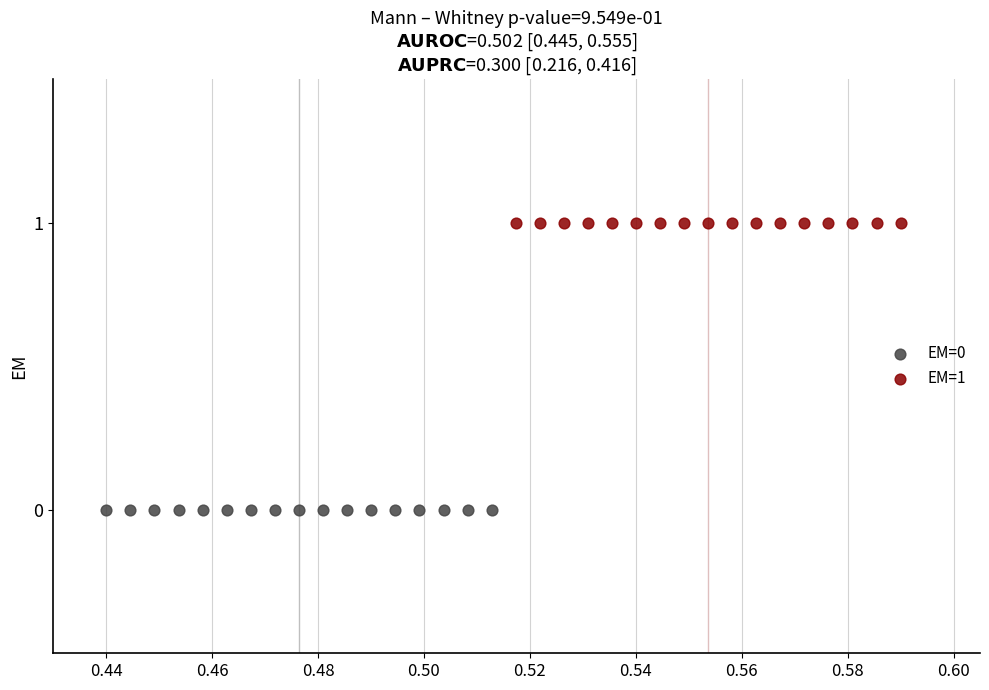

Which series reaches the maximum Y coordinate?

EM=1